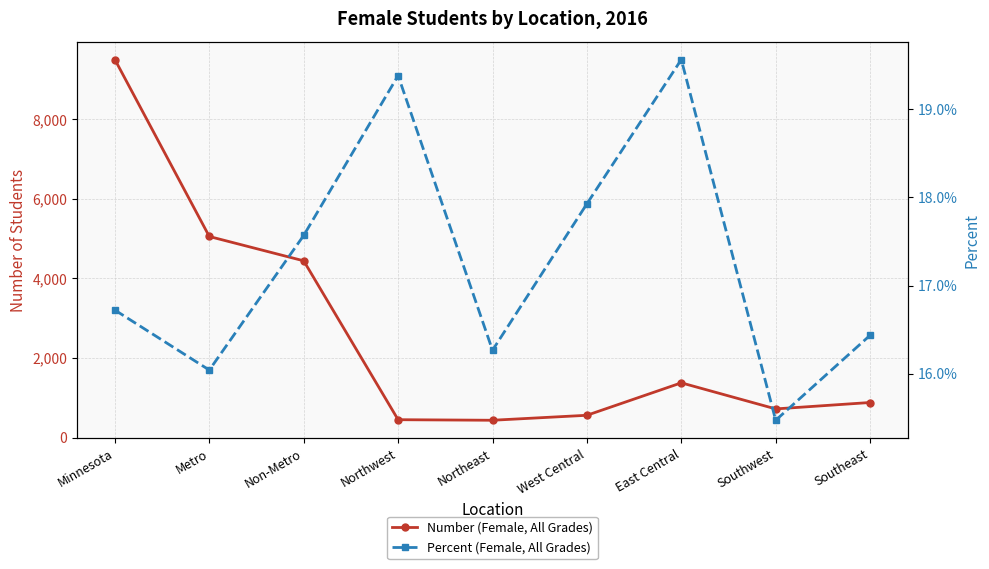

How many categories are shown in the chart?

9